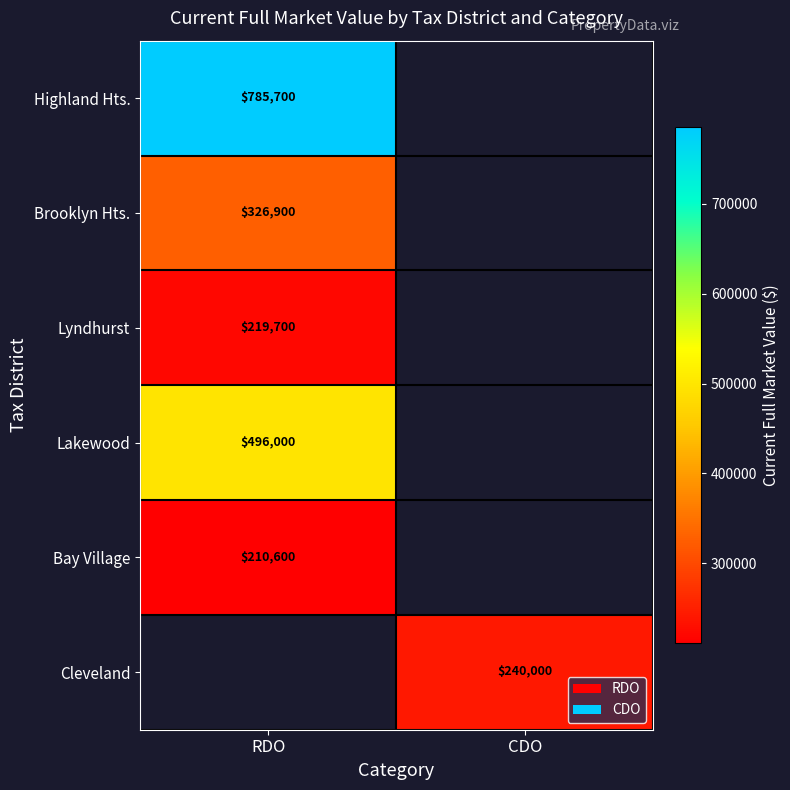

The Bay Village series shows 87728.2 at RDO. True or false?

False